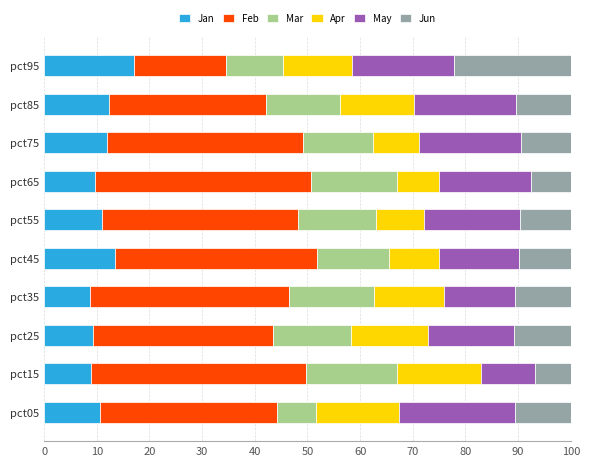

What is the average value of the Jan series?

11.3